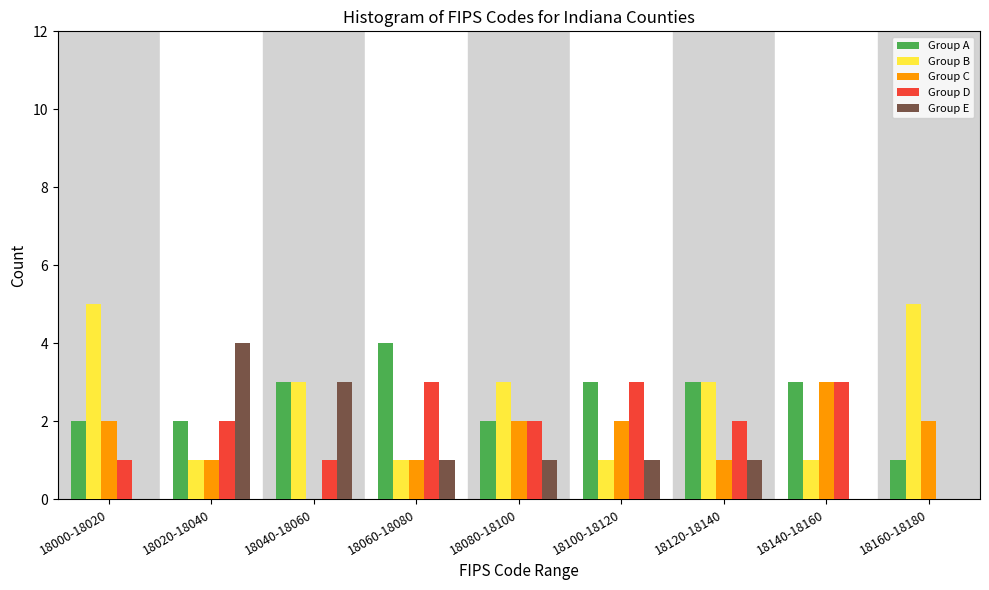

Is it true that Group B equals 3 at 18040-18060?

True